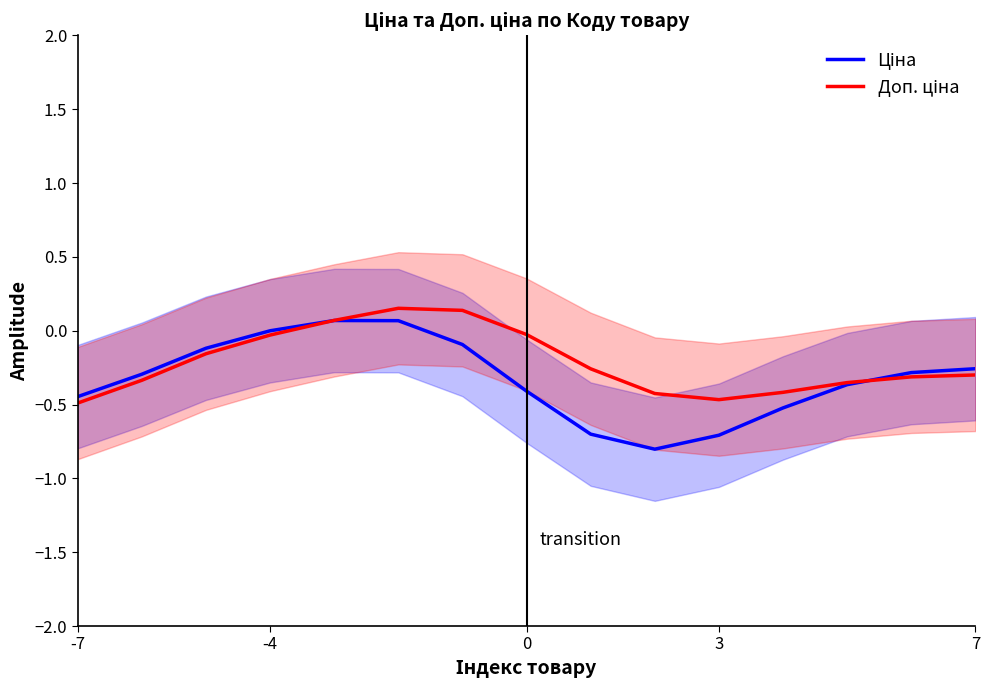

How many intersections are there between Ціна and Доп. ціна?

2